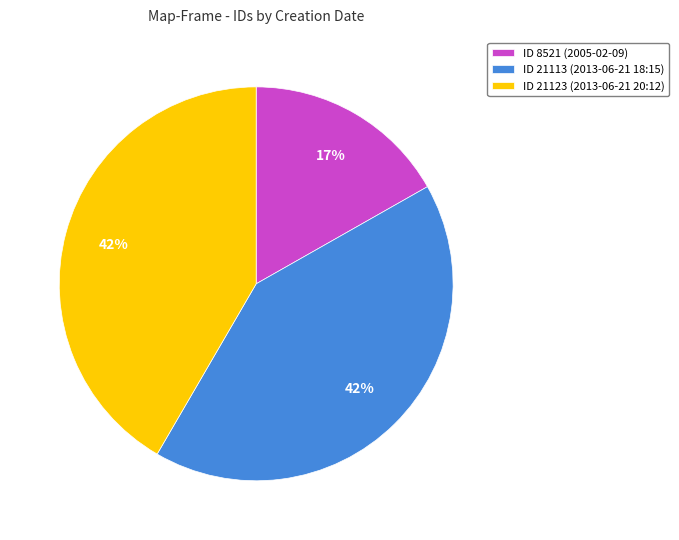

True or false: ID 21123 (2013-06-21 20:12) accounts for 42% of the total.

True